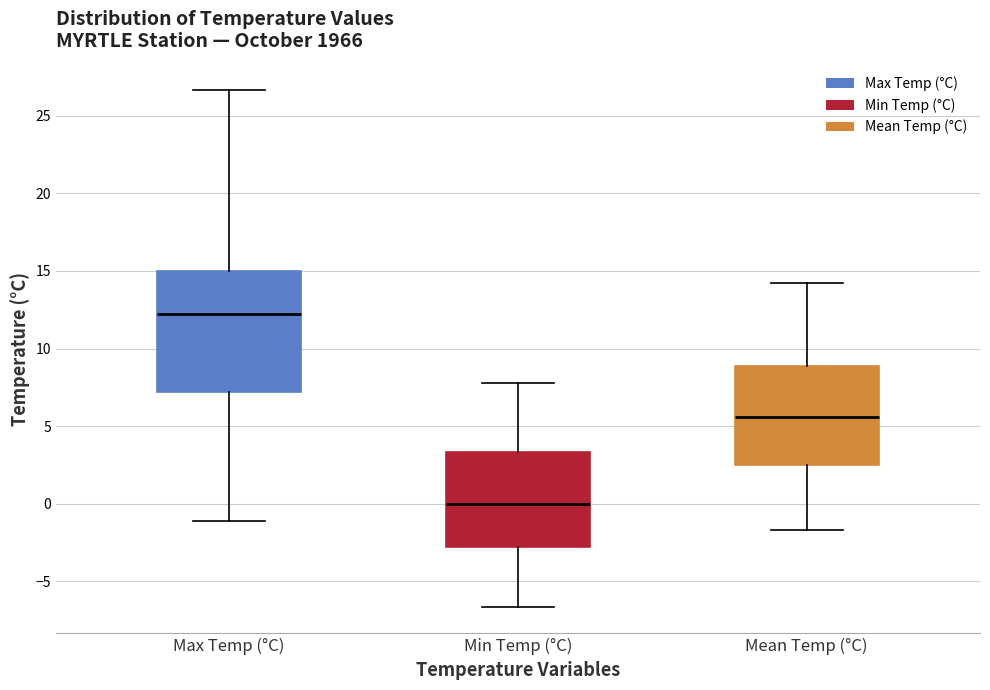

Which box is the tallest, from its lower edge to its upper edge?

Max Temp (°C)